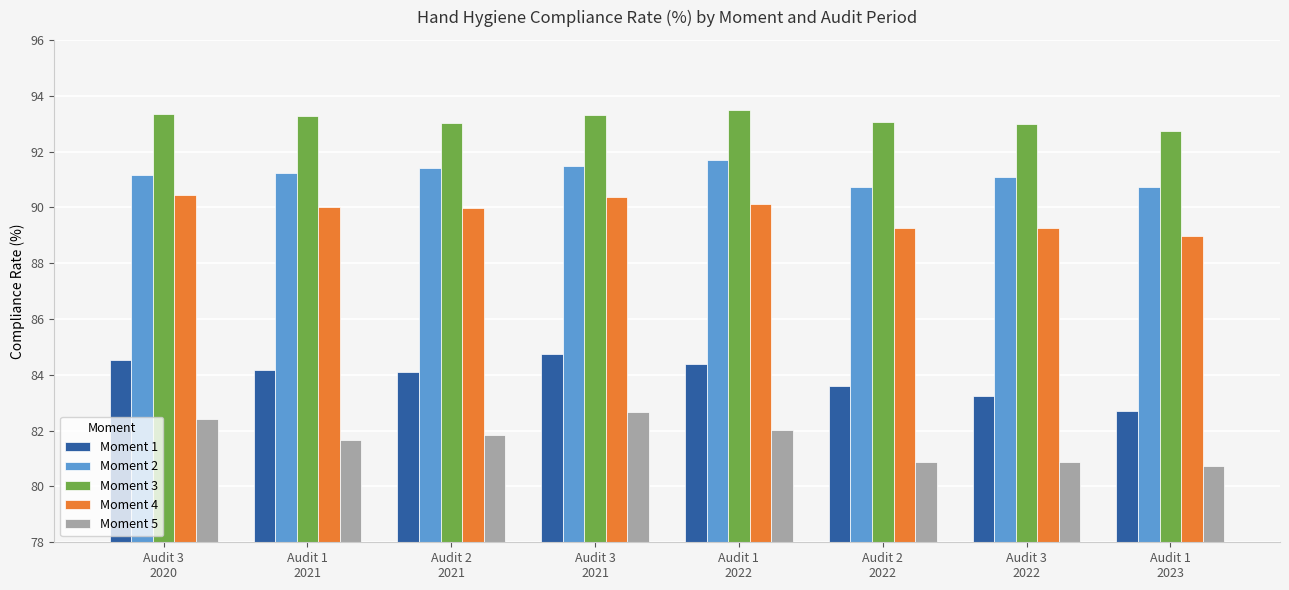

What position from the left is Audit 1
2023?

8